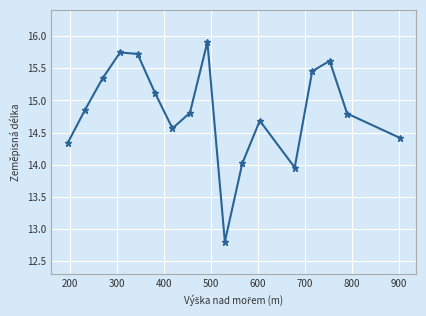

What is the difference between the maximum and minimum values?

3.1